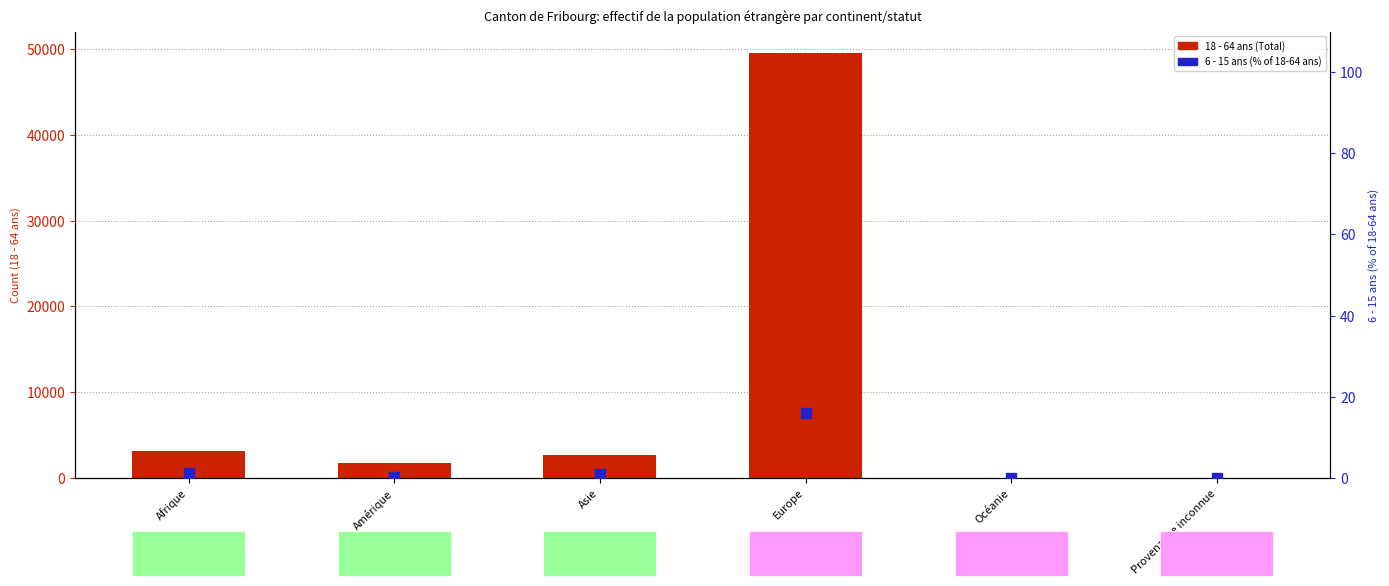

Which series has the largest total across all categories?

18 - 64 ans (Total)